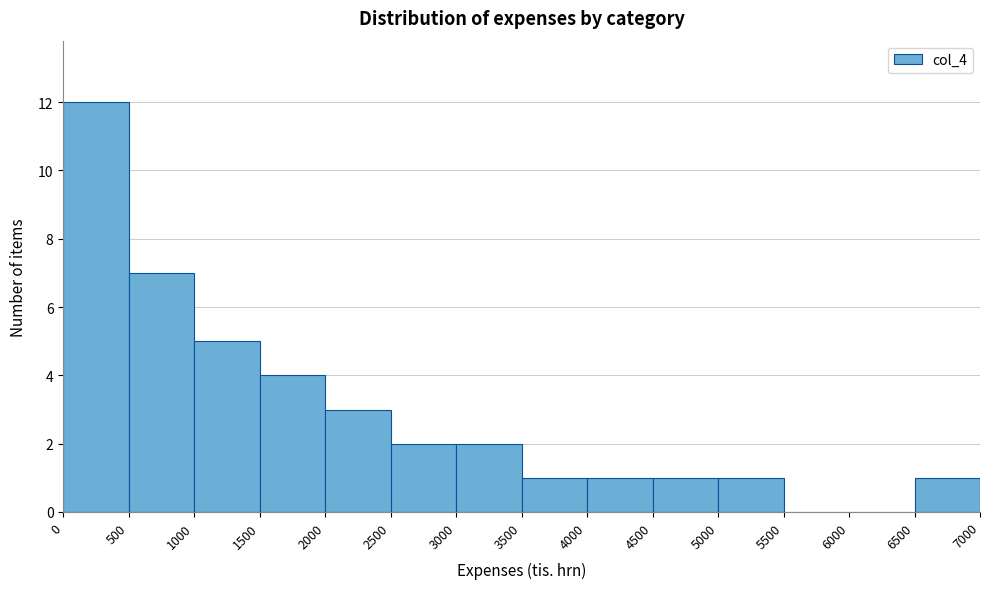

Reading left to right, transcribe this chart: for each bar, give the range it covers on the x-axis and its height. The values are not printed on the chart, so give them approximately, as read against the axis.

0 to 500: 12
500 to 1000: 7
1000 to 1500: 5
1500 to 2000: 4
2000 to 2500: 3
2500 to 3000: 2
3000 to 3500: 2
3500 to 4000: 1
4000 to 4500: 1
4500 to 5000: 1
5000 to 5500: 1
5500 to 6000: 0
6000 to 6500: 0
6500 to 7000: 1